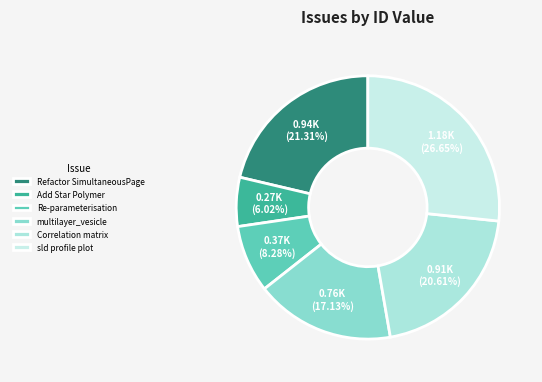

Does any single category account for the majority?

No